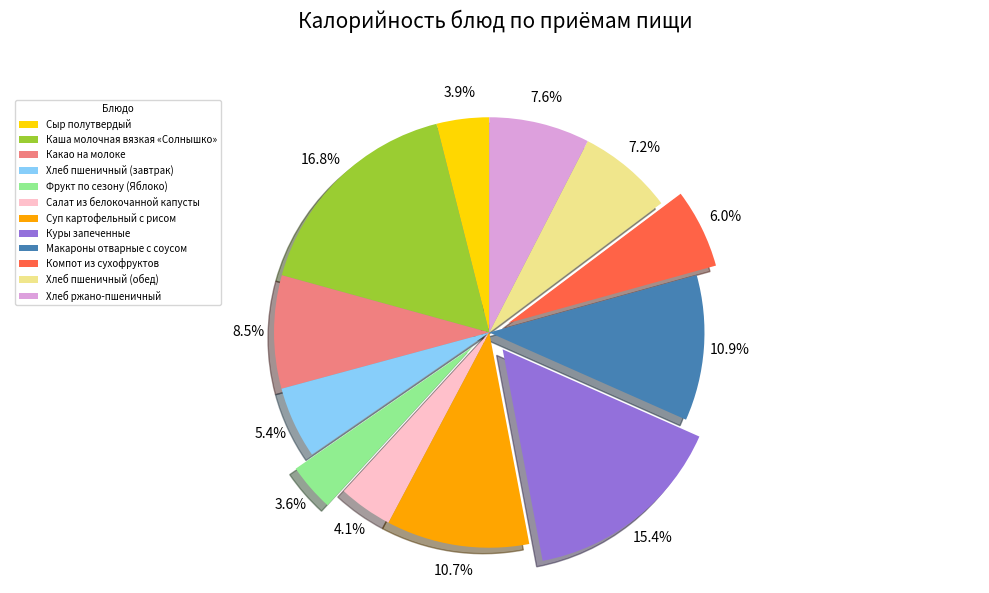

Does Суп картофельный с рисом account for over 50% of the chart?

No